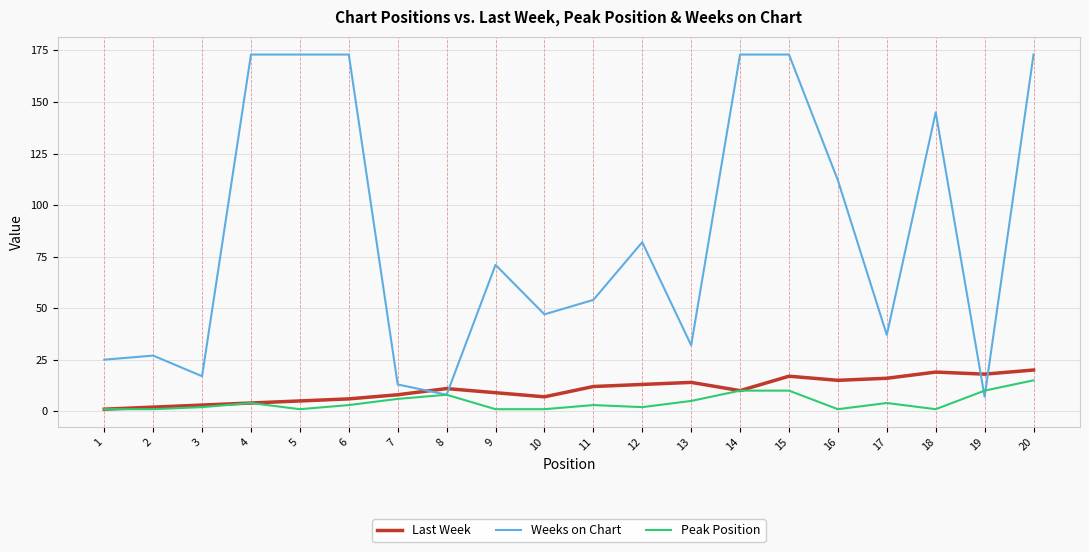

List the series in order of their peak value, highest first.

Weeks on Chart, Last Week, Peak Position